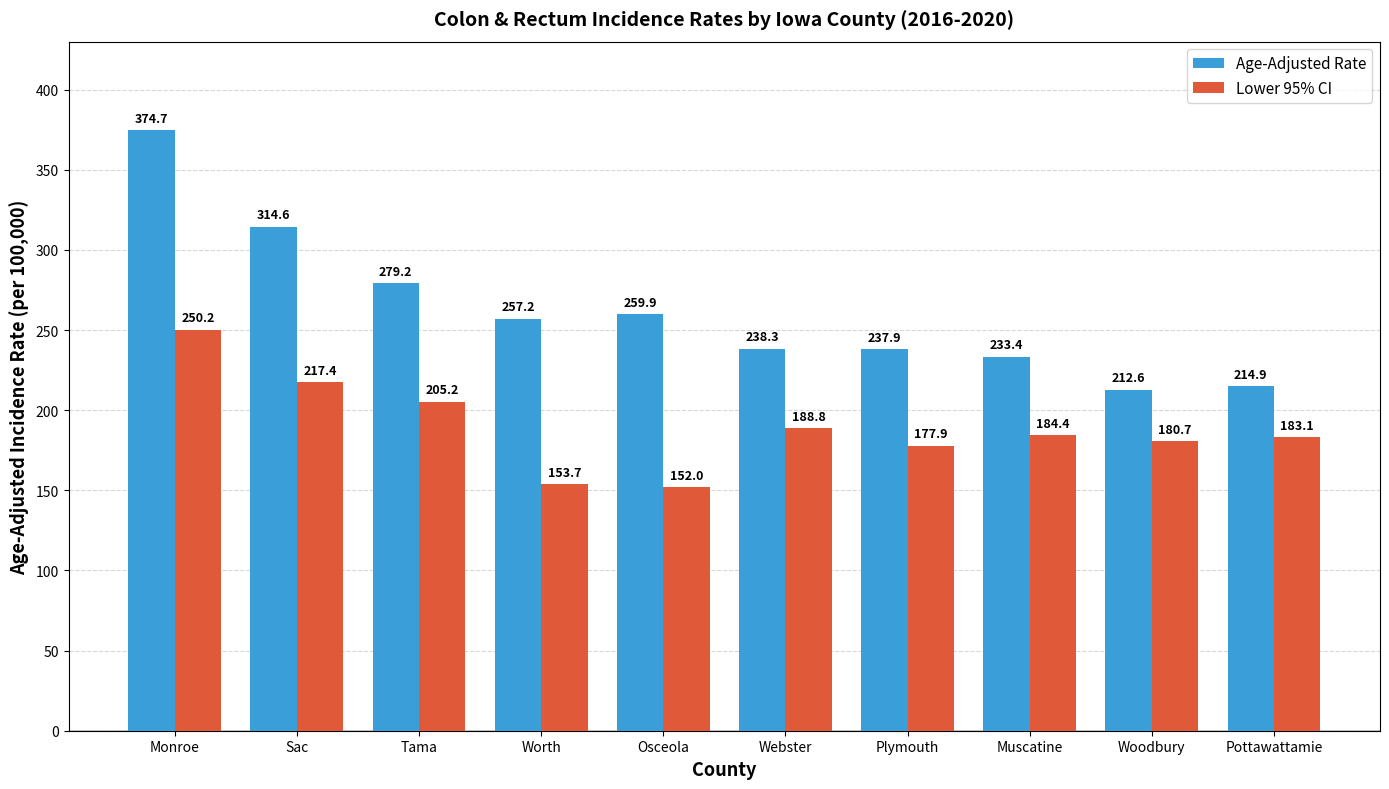

What is the difference between the second highest and minimum values in the Lower 95% CI series?

65.4